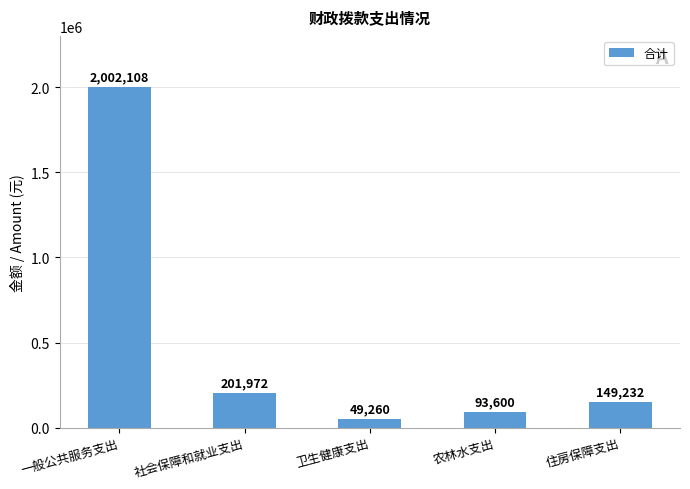

What is the sum of the values at 农林水支出 and 一般公共服务支出?

2095708